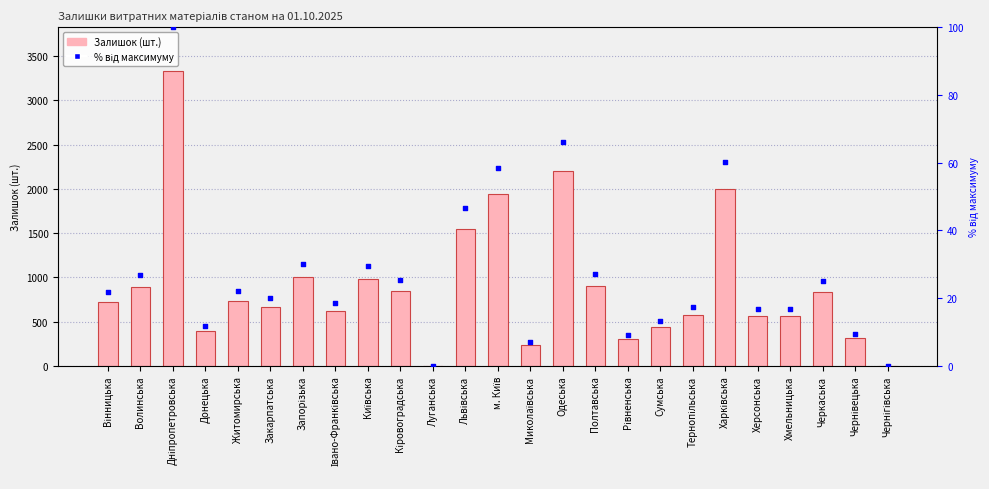

Is the value of % від максимуму at Миколаївська greater than the value of Залишок витратних матеріалів at Херсонська?

No